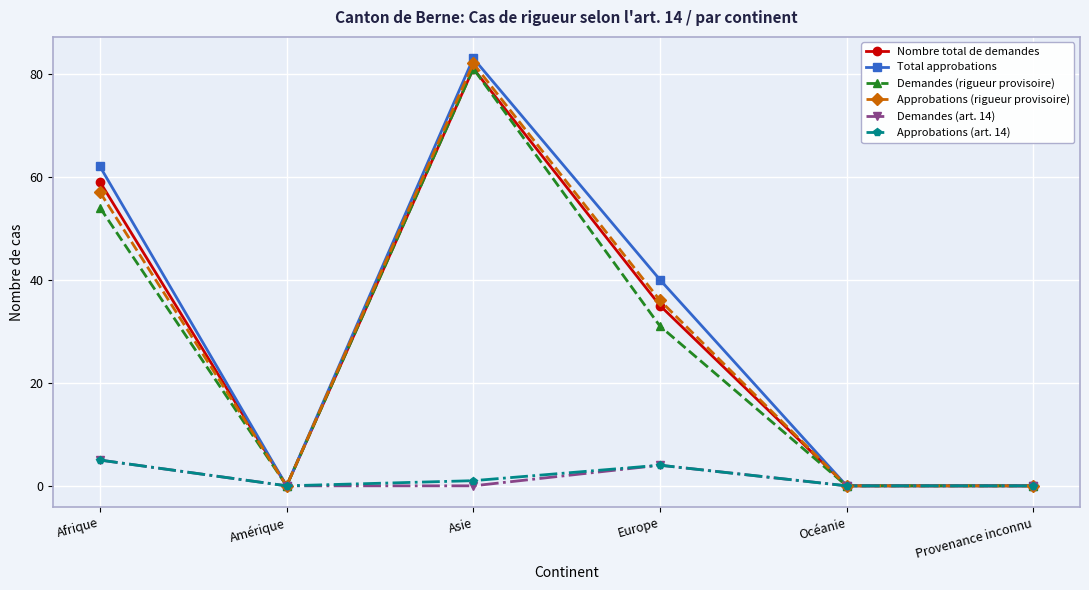

What is the difference between the maximum and minimum values in the Nombre total de demandes series?

81